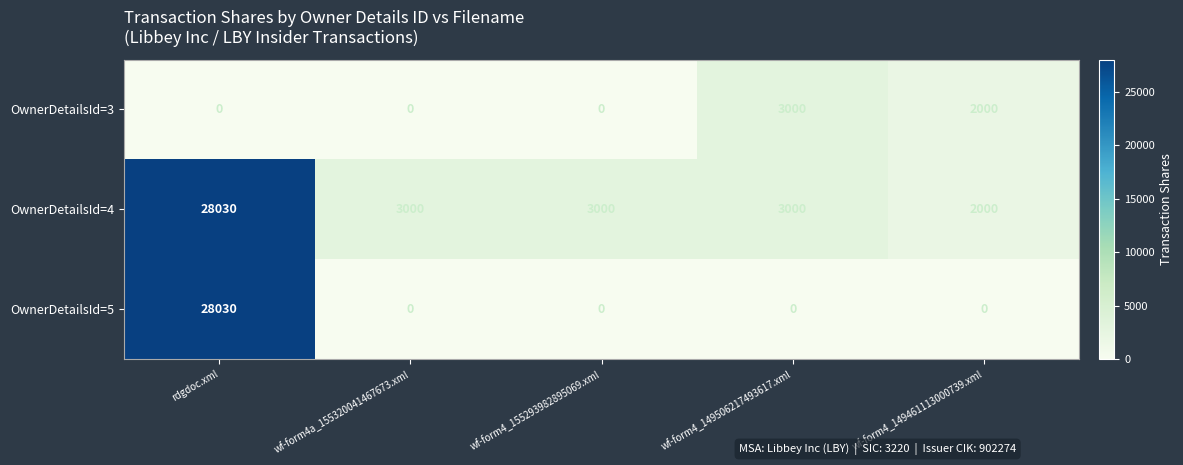

Is it true that OwnerDetailsId=3 equals -1177 at rdgdoc.xml?

False